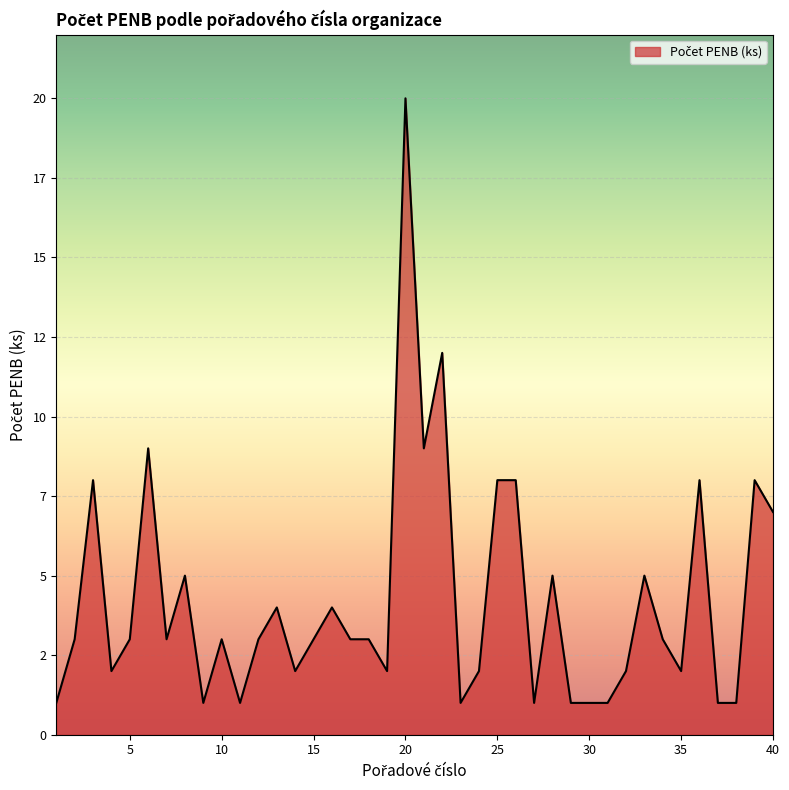

How many points are higher than both their immediate neighbors (excluding endpoints)?

12